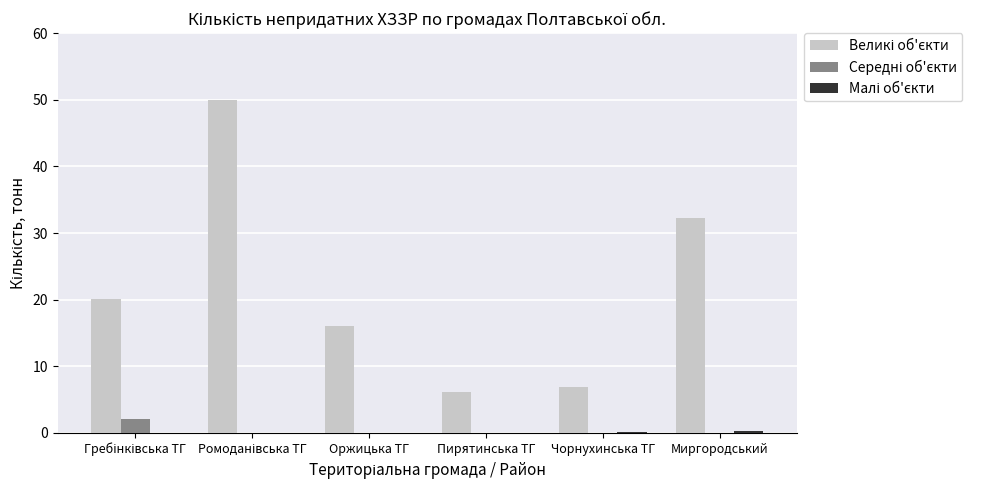

What is the total value across all series at Оржицька ТГ?

16.0